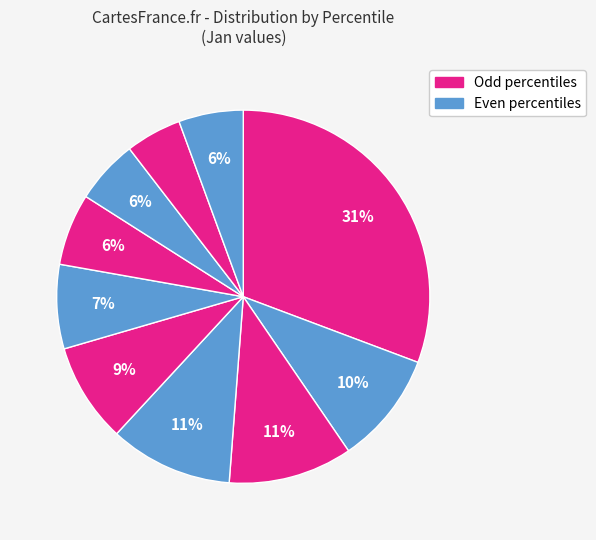

How many segments does this pie chart have?

10